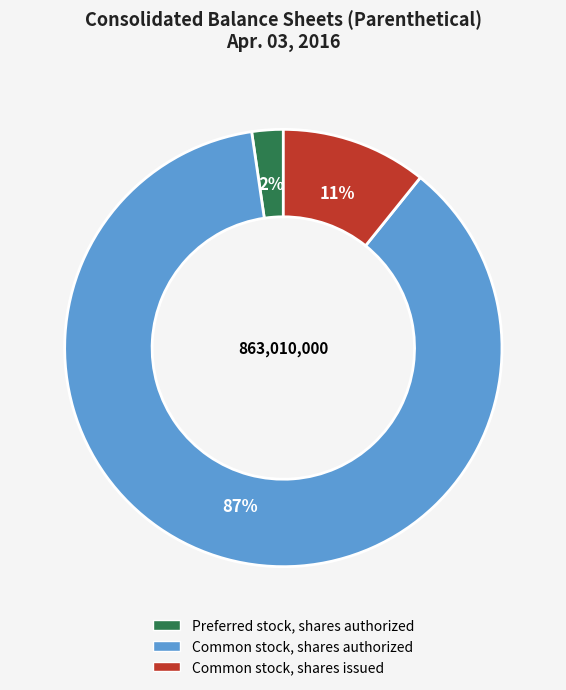

Is the sum of Preferred stock, shares authorized and Common stock, shares authorized greater than half?

Yes